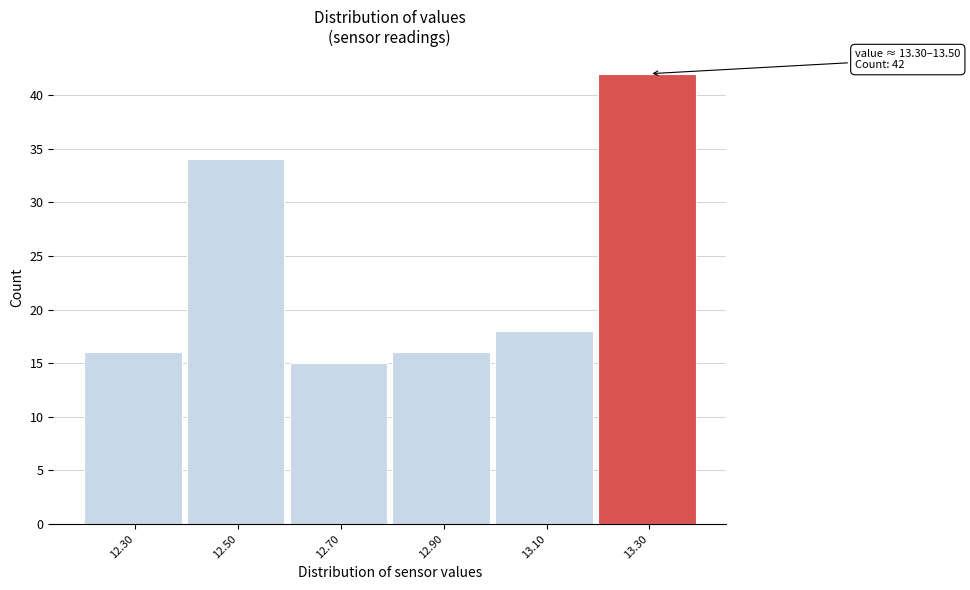

Reading left to right, what are all the values shown in this chart?

16	34	15	16	18	42